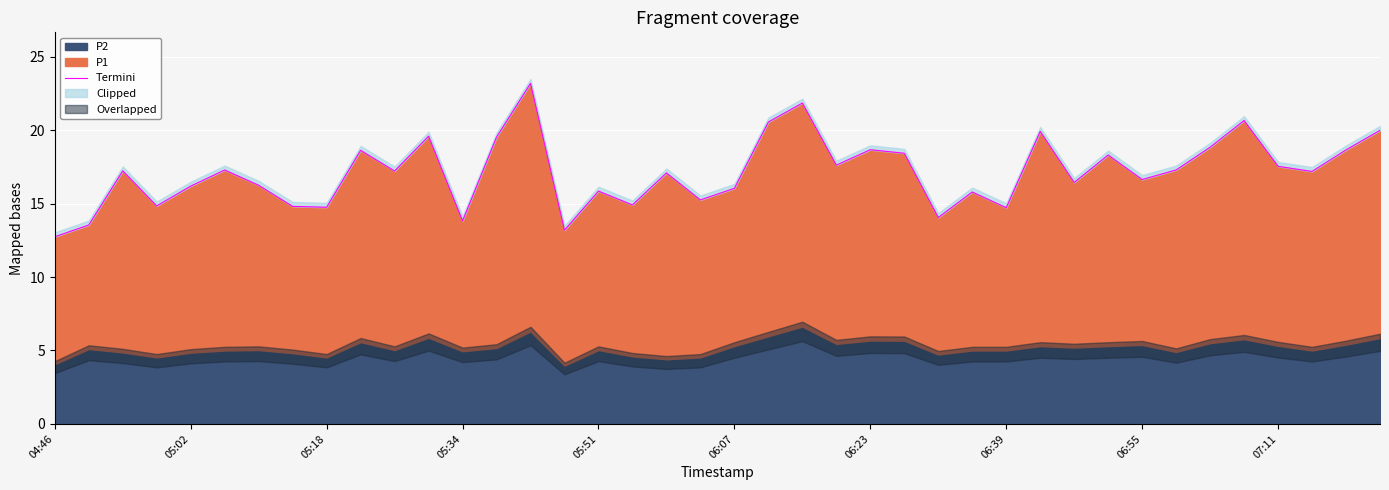

How many lines are shown in the chart?

1